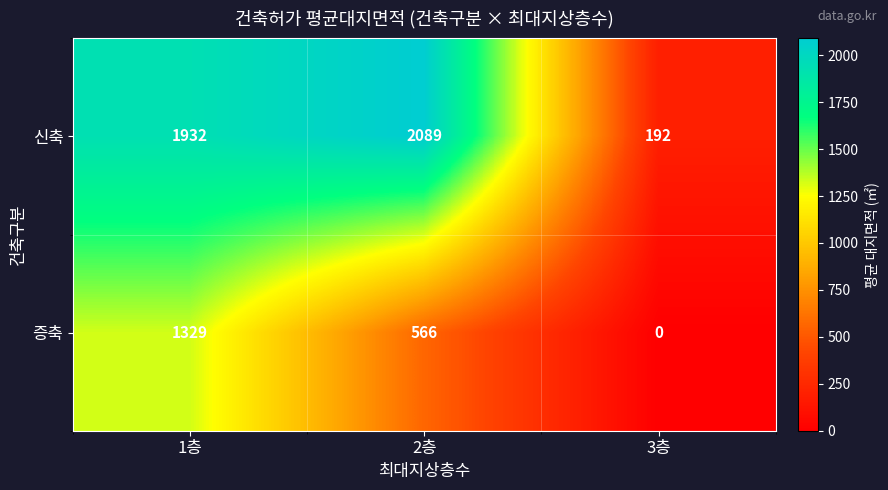

Reading left to right, what are all the values shown in this chart?

신축: 1932	2089	192
증축: 1329	566	0